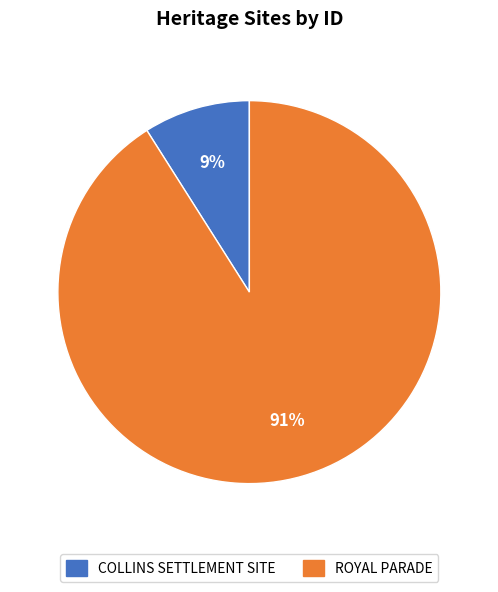

Do ROYAL PARADE and COLLINS SETTLEMENT SITE together represent more than half of the pie?

Yes